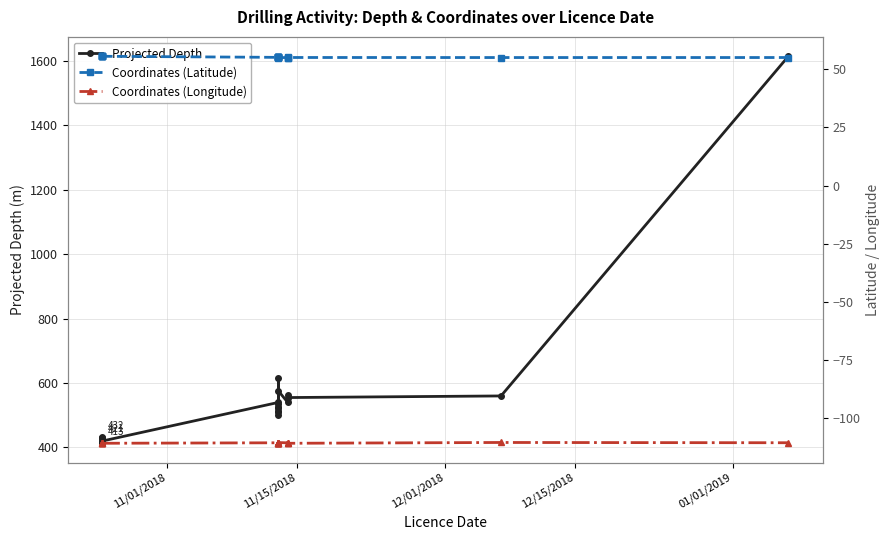

In Coordinates (Longitude), how many points are lower than both neighbors (excluding endpoints)?

5